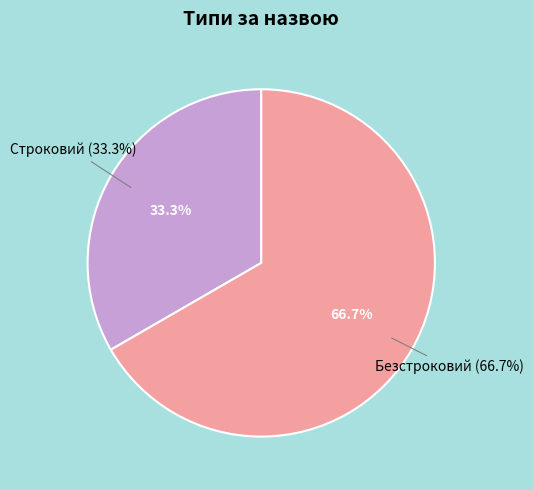

Is the sum of Строковий and Безстроковий greater than half?

Yes